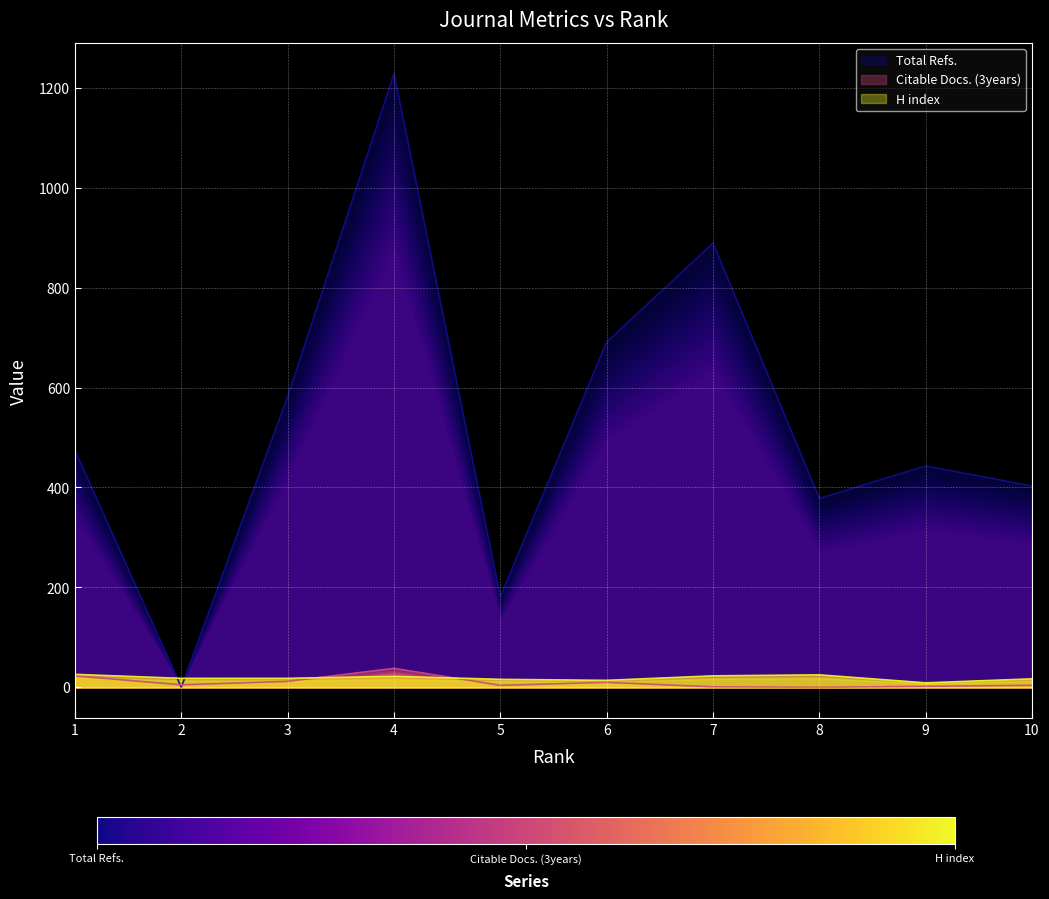

The Citable Docs. (3years) series shows 12 at 3. True or false?

True